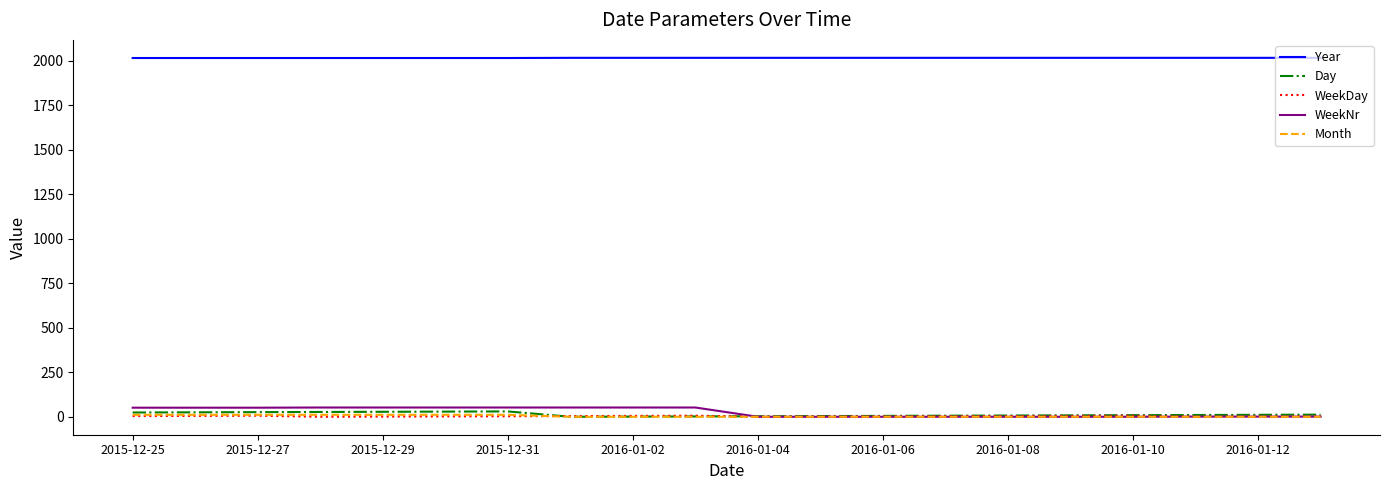

True or false: Month and Year intersect in this chart.

False